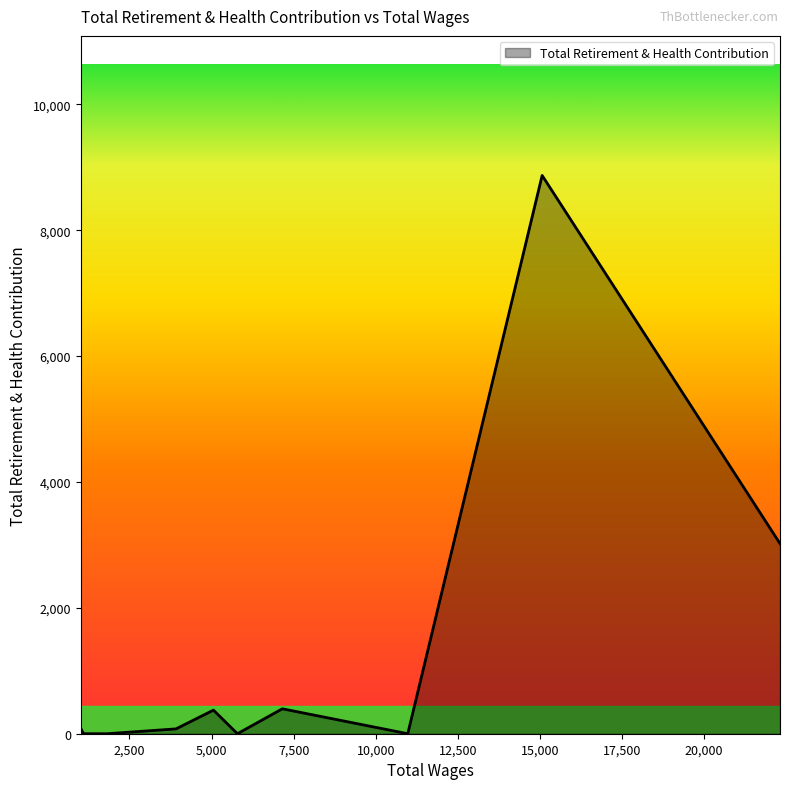

What is the difference between the maximum and minimum values?

8871